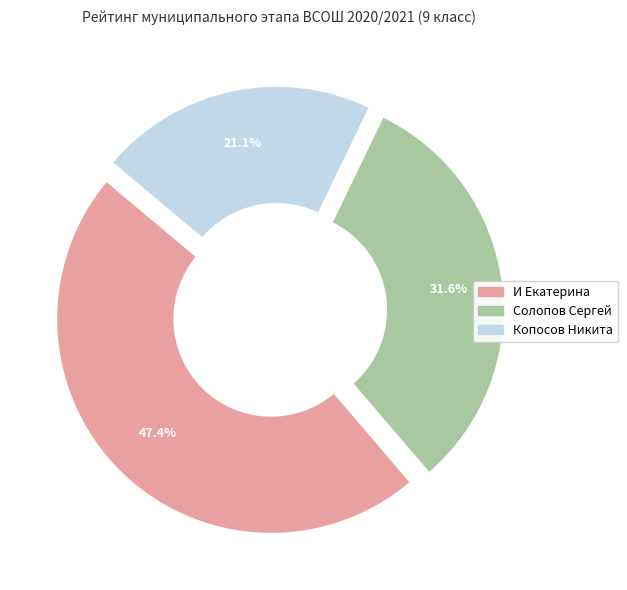

The И Екатерина slice represents 34% of the pie. True or false?

False